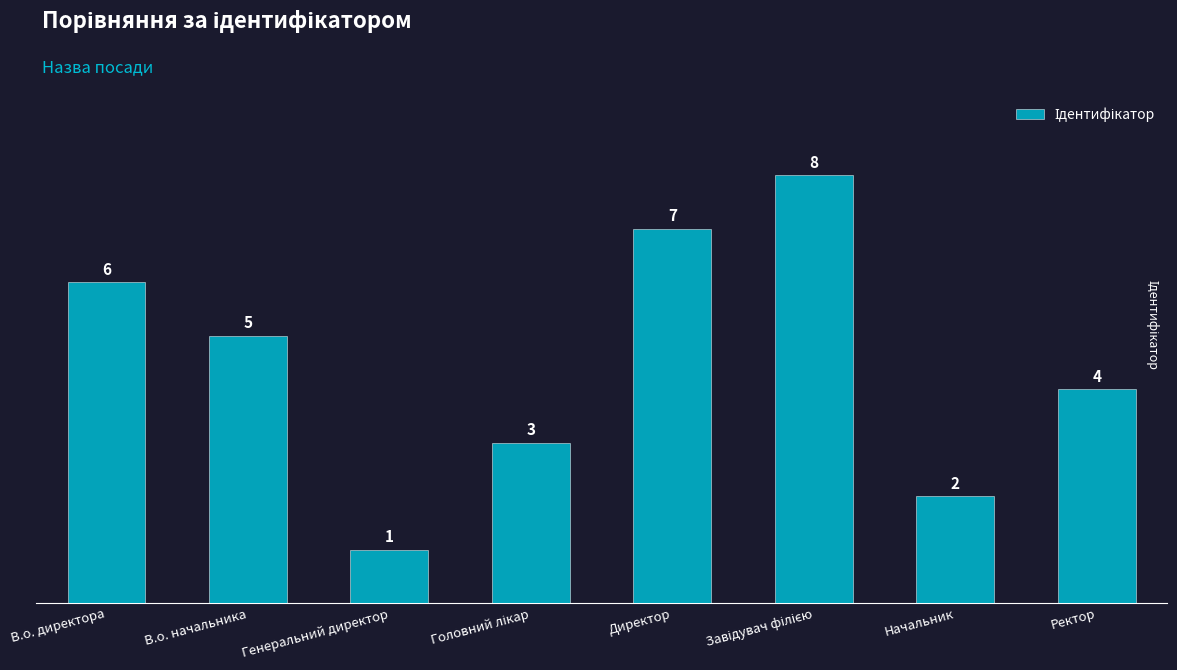

What is the label of the 2nd bar from the left?

В.о. начальника